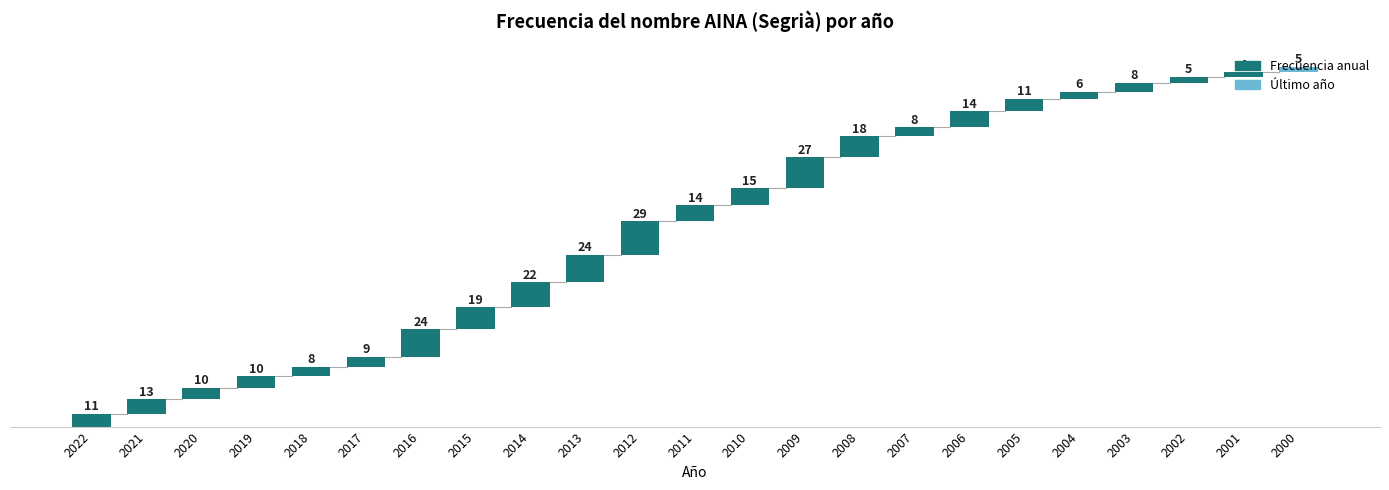

What is the greatest value displayed?

29